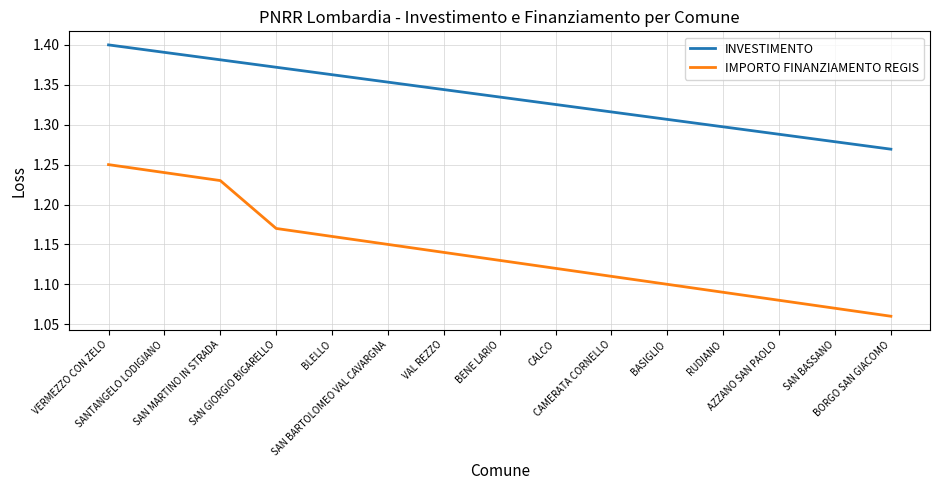

Which series changed the most between SAN BARTOLOMEO VAL CAVARGNA and BORGO SAN GIACOMO?

IMPORTO FINANZIAMENTO REGIS